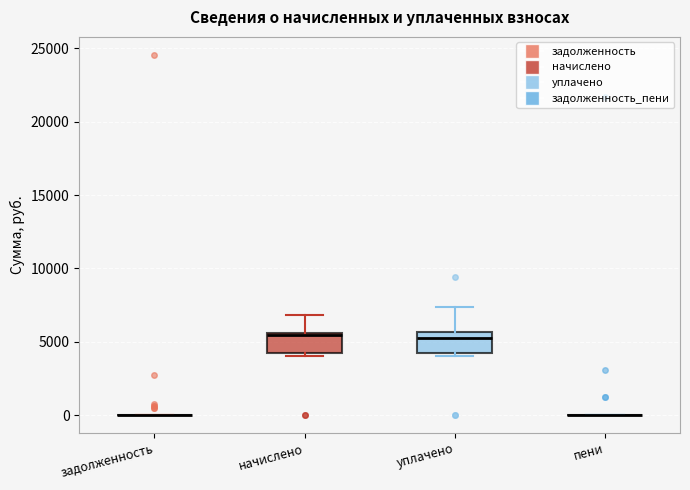

Reading left to right, transcribe this box plot: for each box, give where its median line is, the range the box spans, and where its two whiskers end, as read against the y-axis. The values are not printed on the chart, so give them approximately, as read against the axis.

задолженность: box collapsed to a line at 0, whiskers 0 to 0
начислено: median 5500 (just below the box's upper edge), box 4000 to 5500, whiskers 4000 (just below the box's lower edge) to 7000
уплачено: median 5000, box 4000 to 5500, whiskers 4000 (just below the box's lower edge) to 7500
пени: box collapsed to a line at 0, whiskers 0 to 0